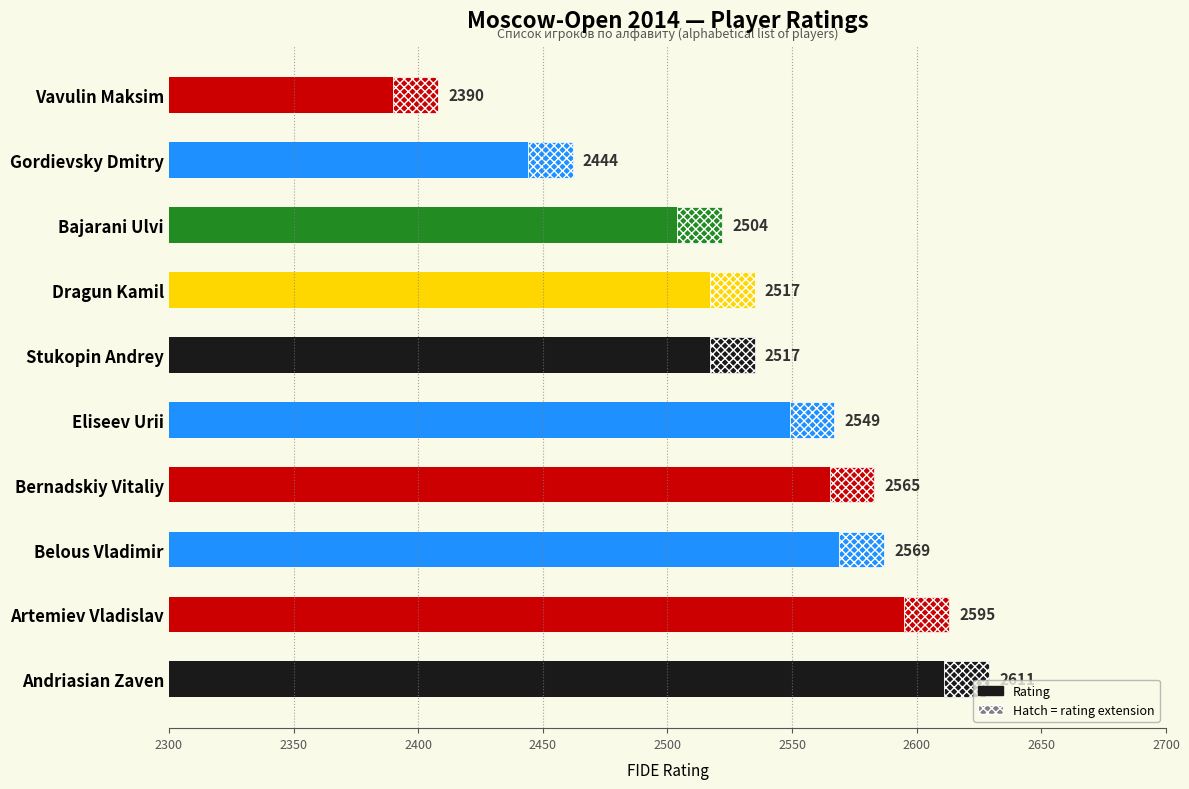

Which has a higher value, Belous Vladimir or Eliseev Urii?

Belous Vladimir